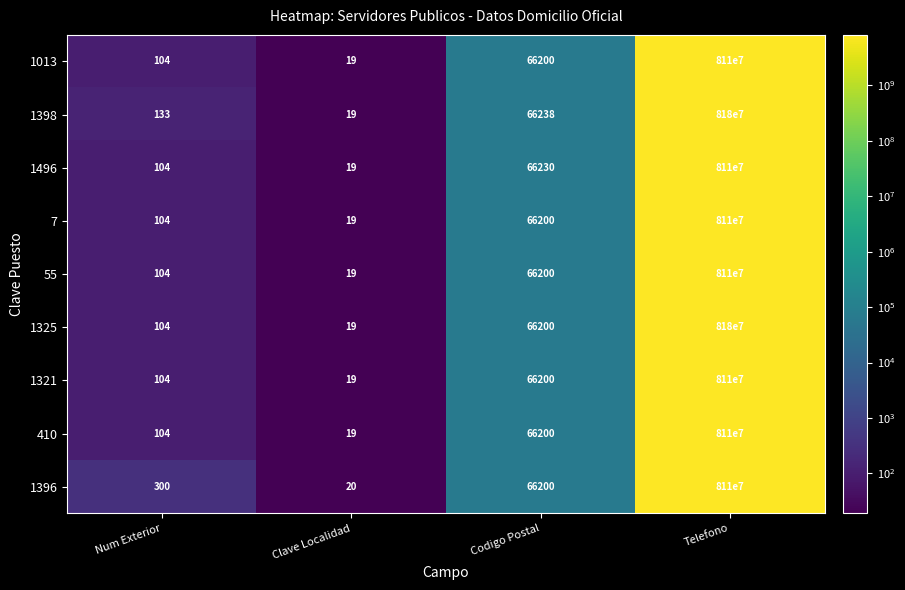

Is it true that 1398 equals 66238 at Codigo Postal?

True